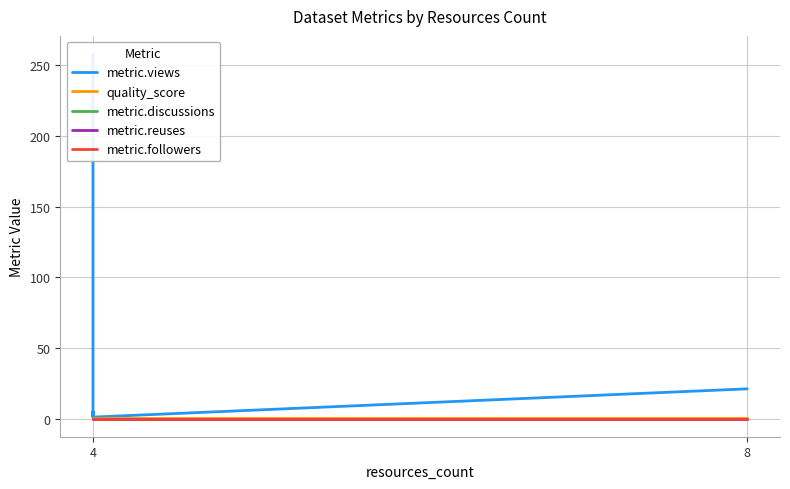

Does the chart display data point markers on the line(s)?

No